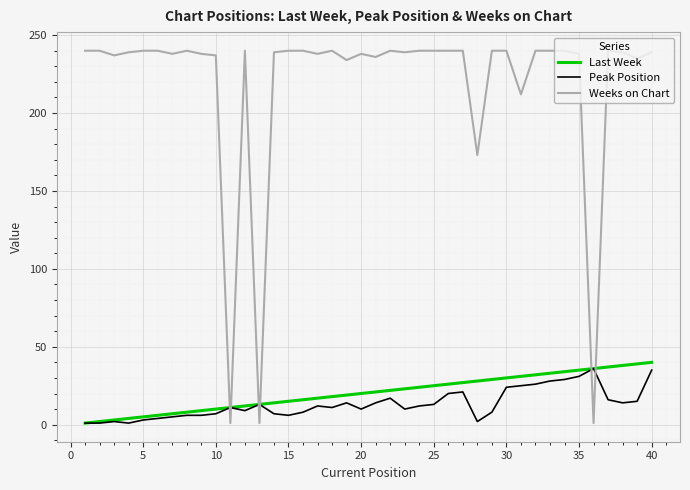

Which series has the largest total across all categories?

Weeks on Chart